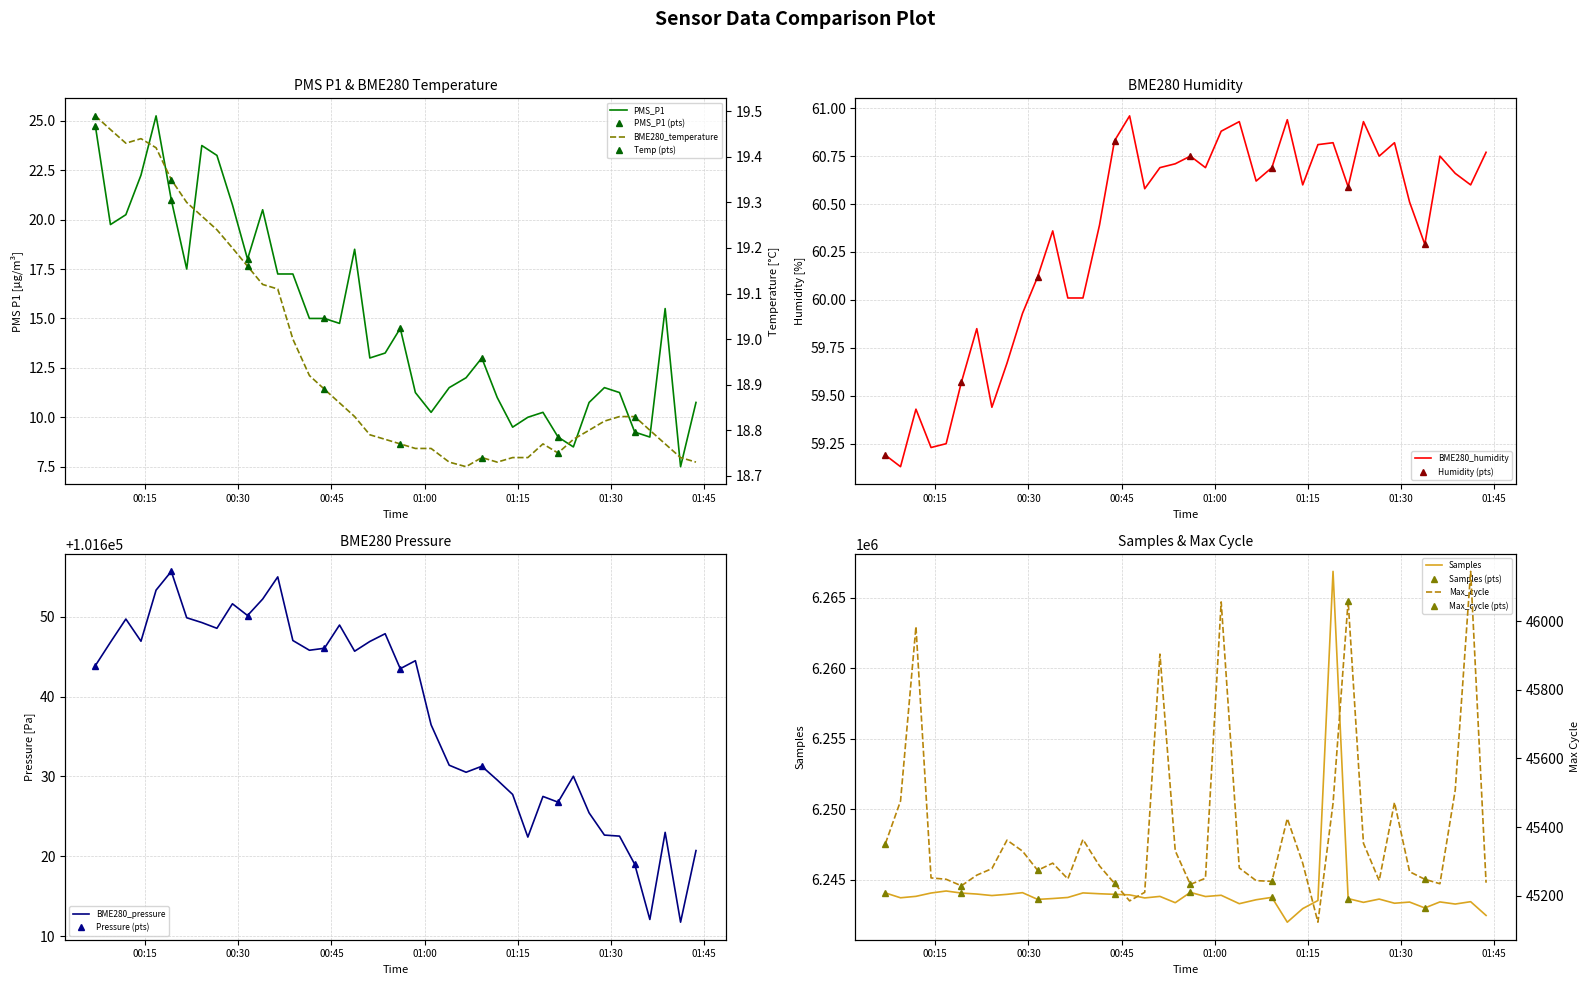

What is the minimum value for BME280_humidity?

59.1